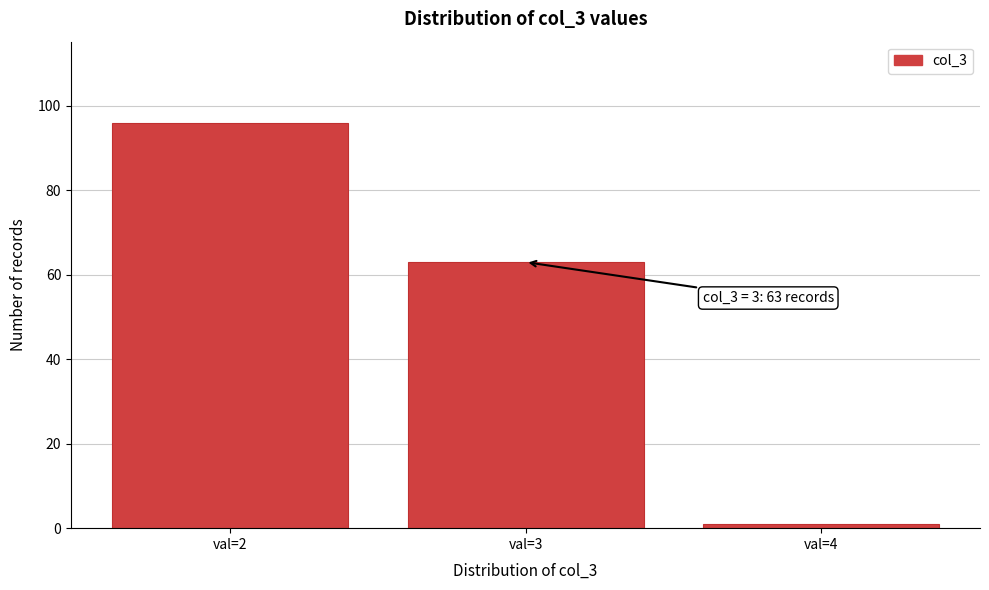

Reading right to left, transcribe all the data shown in this chart.

1	63	96